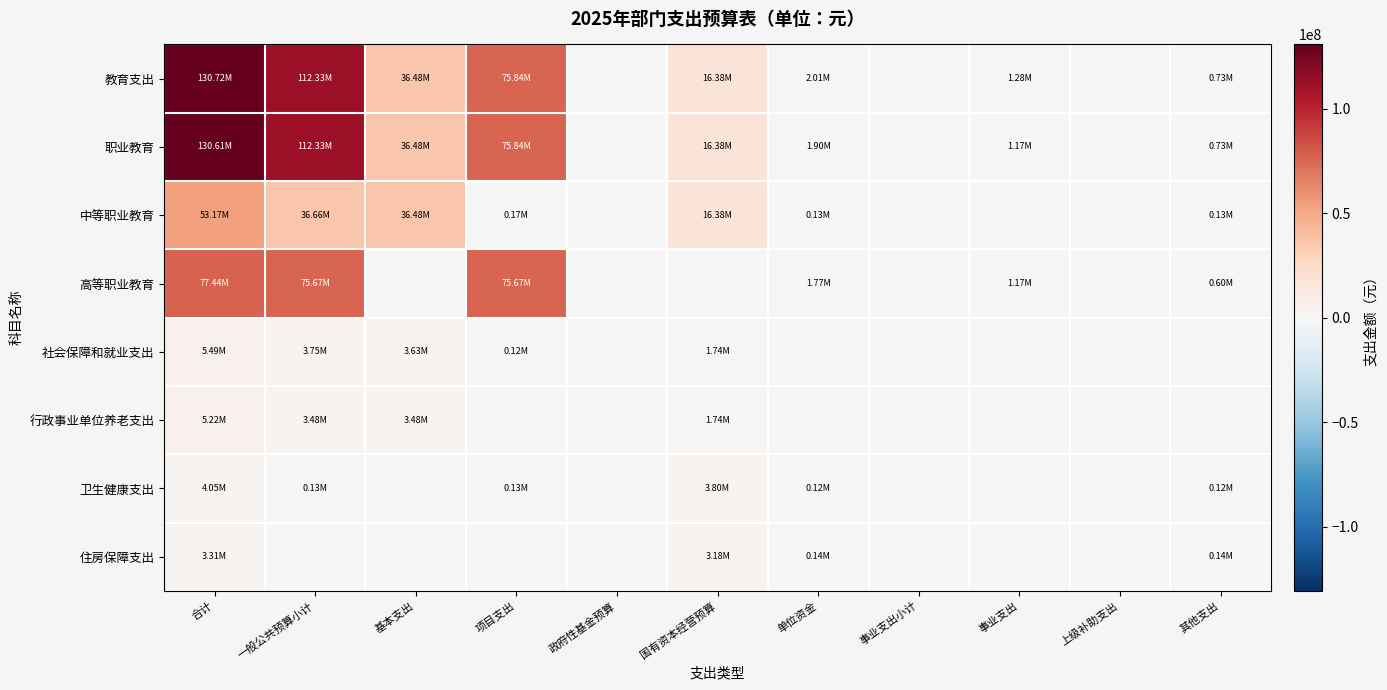

Reading right to left, transcribe all the data shown in this chart.

教育支出: 其他支出=732140.0	上级补助支出=0.0	事业支出=1281230.0	事业支出小计=0.0	单位资金=2013370.0	国有资本经营预算=16379114.5	政府性基金预算=0.0	项目支出=75842898.2	基本支出=36484260.0	一般公共预算小计=112327158.2	合计=130719642.7
职业教育: 其他支出=732140.0	上级补助支出=0.0	事业支出=1168000.0	事业支出小计=0.0	单位资金=1900140.0	国有资本经营预算=16379114.5	政府性基金预算=0.0	项目支出=75842898.2	基本支出=36484260.0	一般公共预算小计=112327158.2	合计=130606412.7
中等职业教育: 其他支出=130118.0	上级补助支出=0.0	事业支出=0.0	事业支出小计=0.0	单位资金=130118.0	国有资本经营预算=16379114.5	政府性基金预算=0.0	项目支出=173800.0	基本支出=36484260.0	一般公共预算小计=36658060.0	合计=53167292.5
高等职业教育: 其他支出=602022.0	上级补助支出=0.0	事业支出=1168000.0	事业支出小计=0.0	单位资金=1770022.0	国有资本经营预算=0.0	政府性基金预算=0.0	项目支出=75669098.2	基本支出=0.0	一般公共预算小计=75669098.2	合计=77439120.2
社会保障和就业支出: 其他支出=0.0	上级补助支出=0.0	事业支出=0.0	事业支出小计=0.0	单位资金=0.0	国有资本经营预算=1740840.0	政府性基金预算=0.0	项目支出=120000.0	基本支出=3631640.0	一般公共预算小计=3751640.0	合计=5492480.0
行政事业单位养老支出: 其他支出=0.0	上级补助支出=0.0	事业支出=0.0	事业支出小计=0.0	单位资金=0.0	国有资本经营预算=1740840.0	政府性基金预算=0.0	项目支出=0.0	基本支出=3483636.0	一般公共预算小计=3483636.0	合计=5224476.0
卫生健康支出: 其他支出=123825.5	上级补助支出=0.0	事业支出=0.0	事业支出小计=0.0	单位资金=123825.5	国有资本经营预算=3800000.5	政府性基金预算=0.0	项目支出=128741.8	基本支出=0.0	一般公共预算小计=128741.8	合计=4052567.8
住房保障支出: 其他支出=135169.0	上级补助支出=0.0	事业支出=0.0	事业支出小计=0.0	单位资金=135169.0	国有资本经营预算=3178295.0	政府性基金预算=0.0	项目支出=0.0	基本支出=0.0	一般公共预算小计=0.0	合计=3313464.0